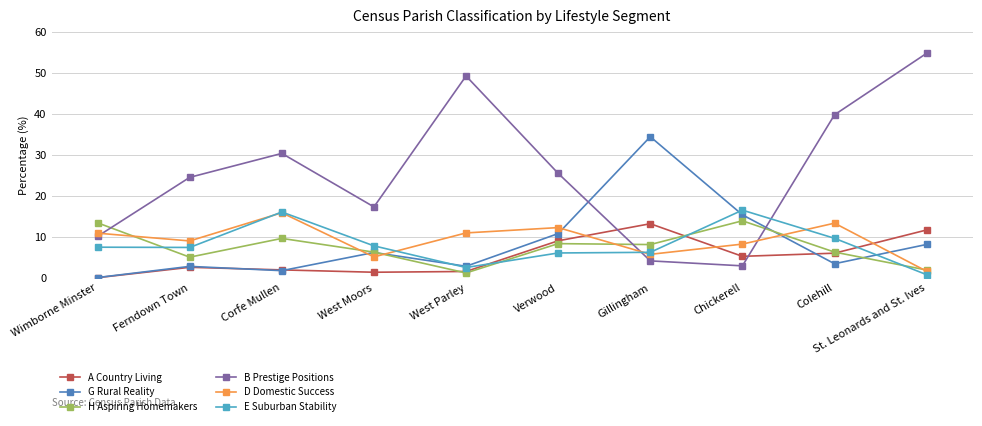

What position from the left is West Moors?

4